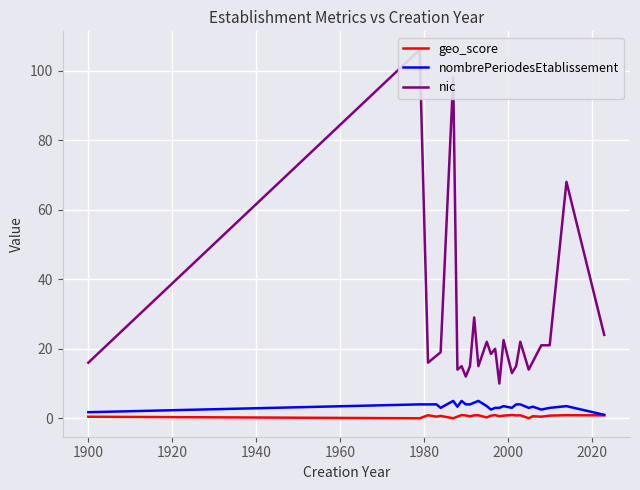

Is the value of nombrePeriodesEtablissement at 23 greater than the value of nic at 24?

No